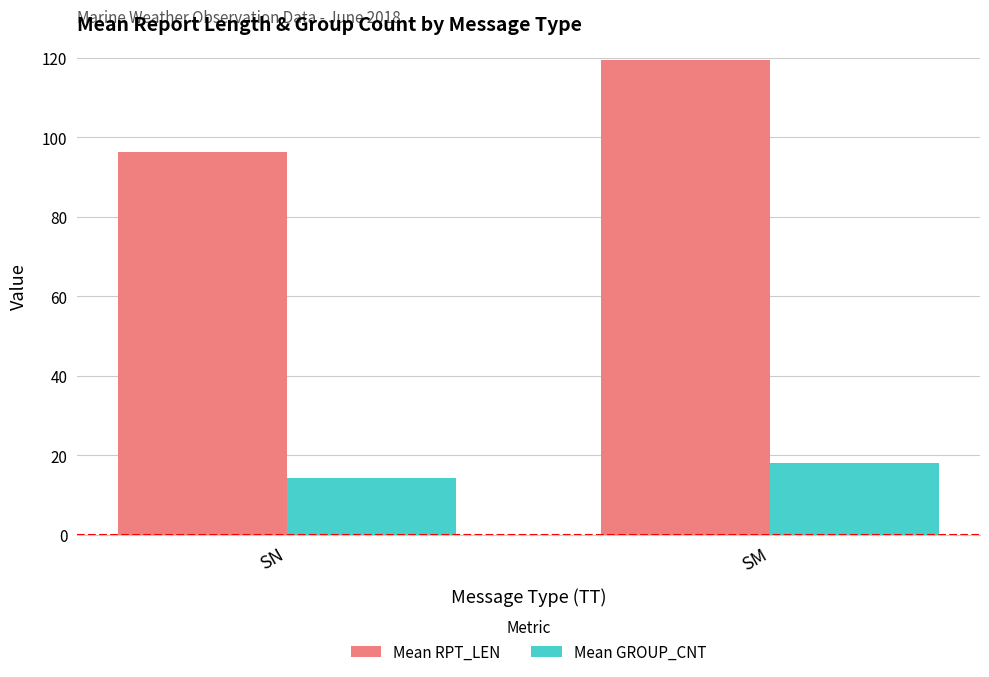

Which series has the largest total across all categories?

Mean RPT_LEN